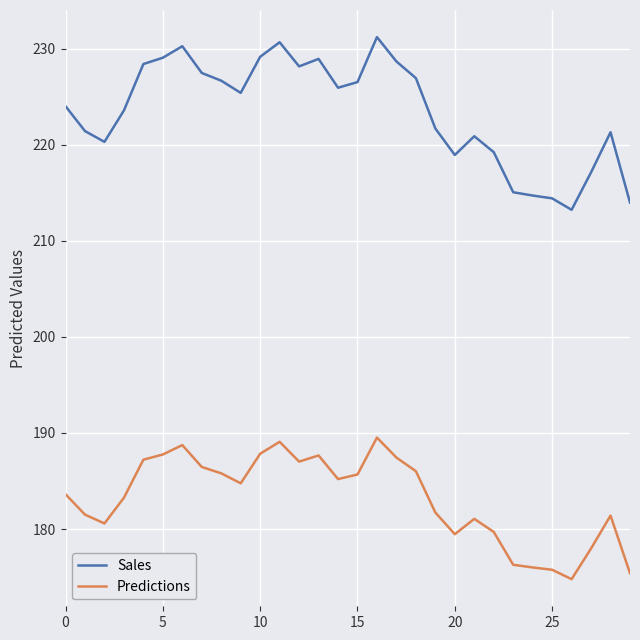

List the series in order of their peak value, lowest first.

Predictions, Sales